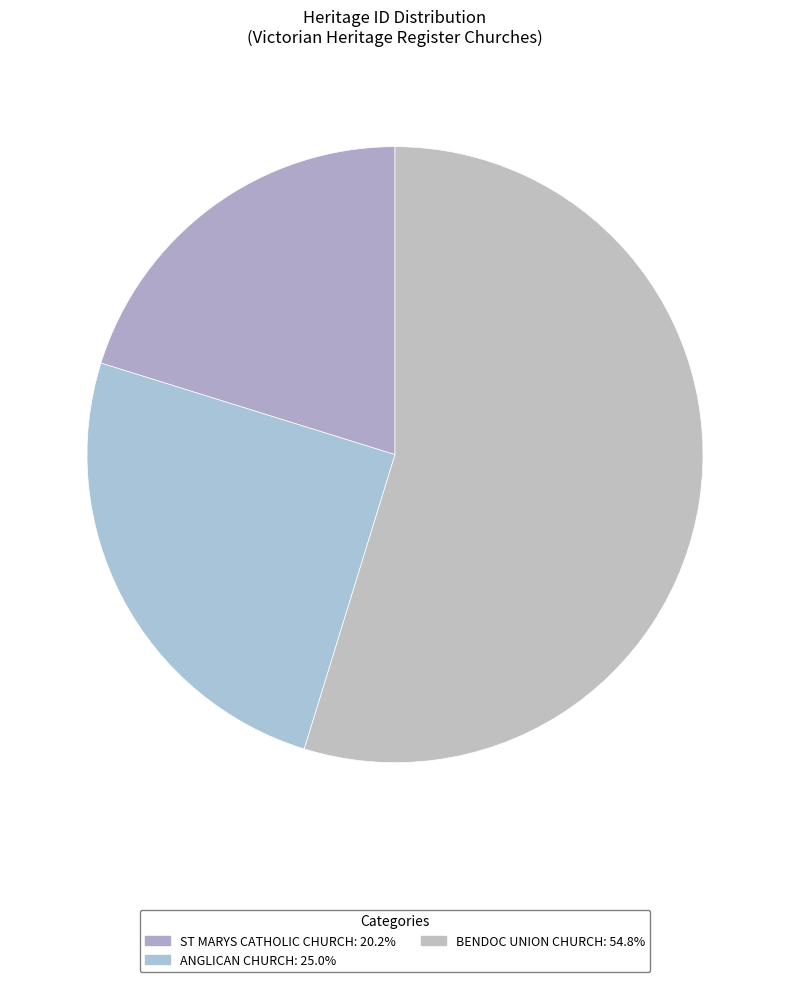

Which category has the biggest portion of the pie?

BENDOC UNION CHURCH